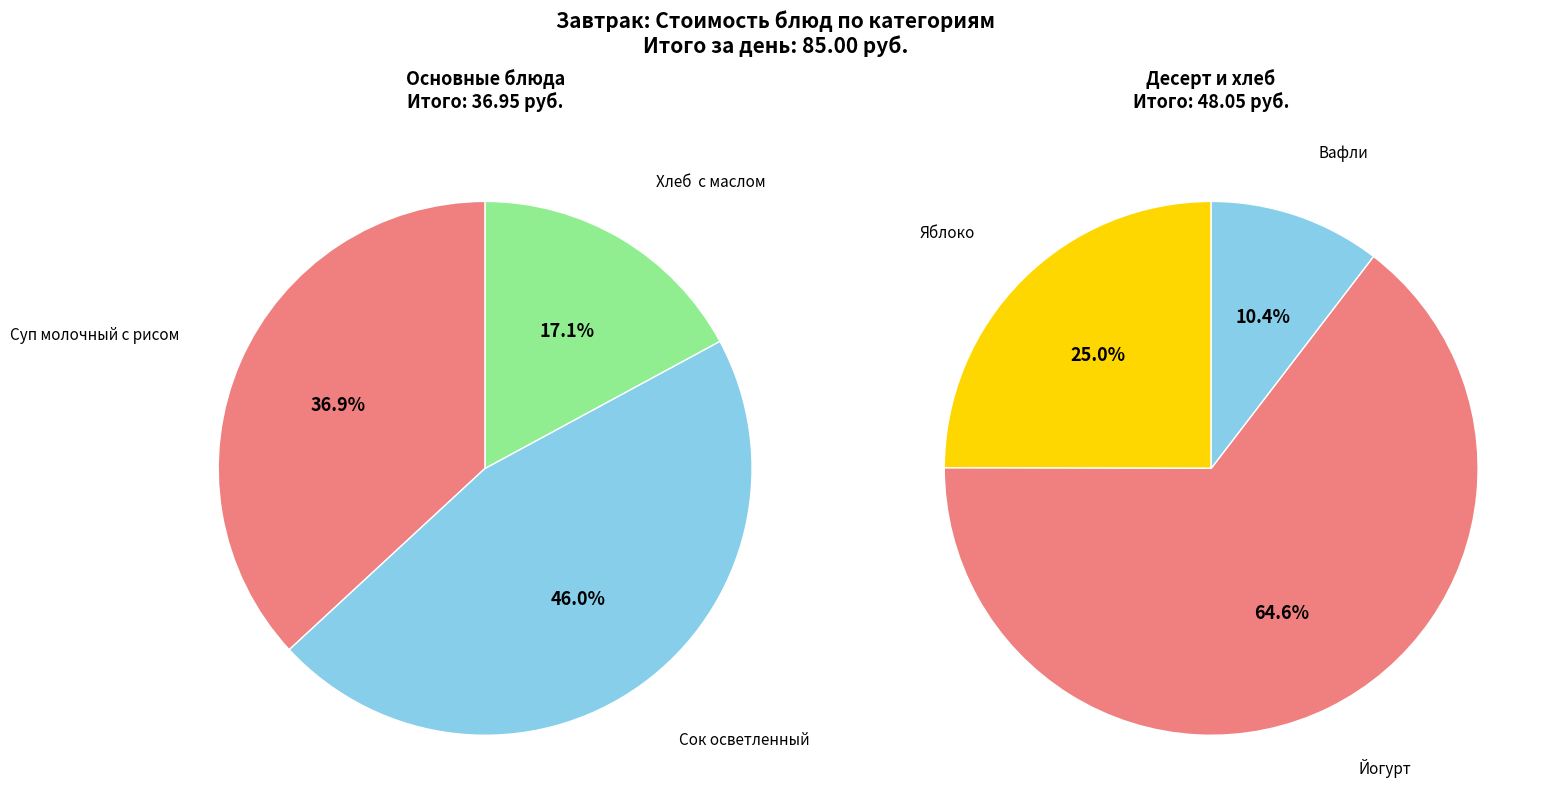

Is Хлеб  с маслом the majority of the pie?

No